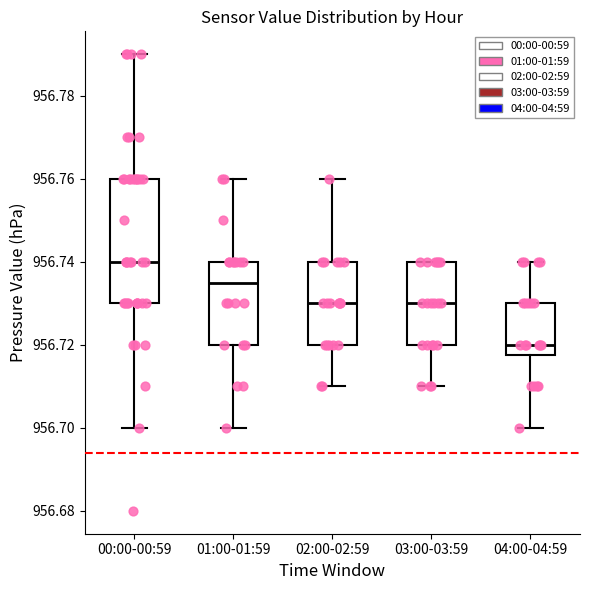

Where does the median line of the box for 02:00-02:59 sit on the y-axis? The values are not printed on the chart, so give them approximately, as read against the axis.

956.730